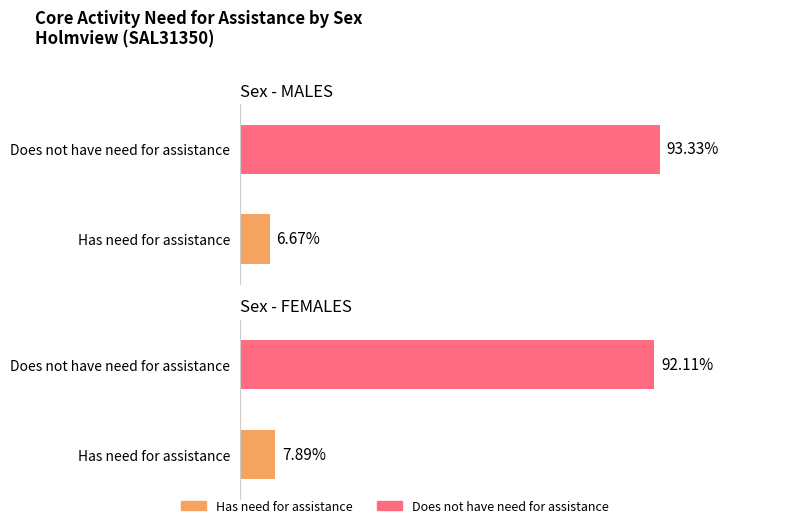

Does the chart contain stacked bars?

No